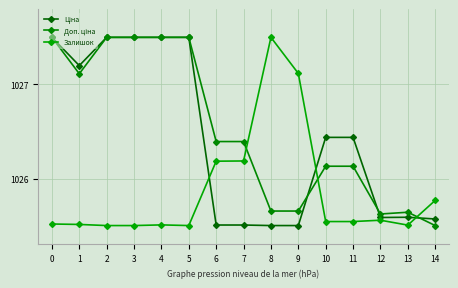

Where is the first local maximum for Ціна?

13